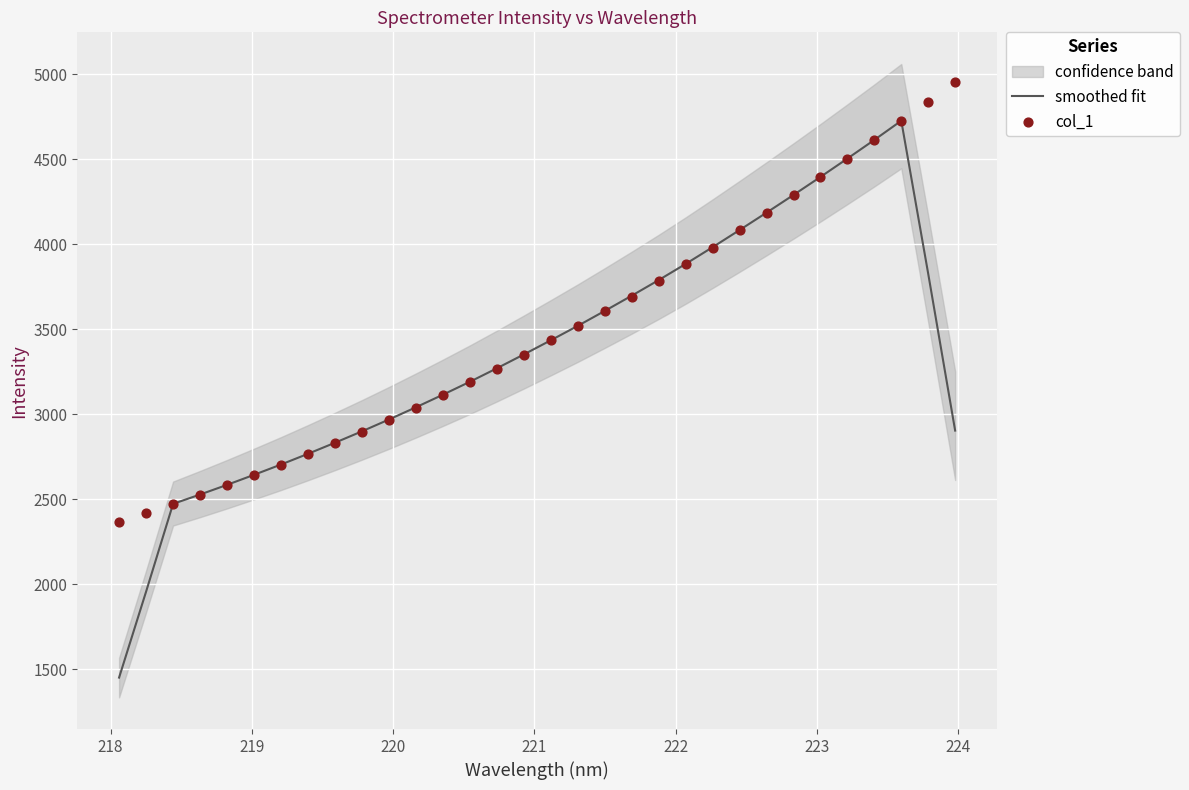

Which series has the widest spread of Y values?

smoothed fit